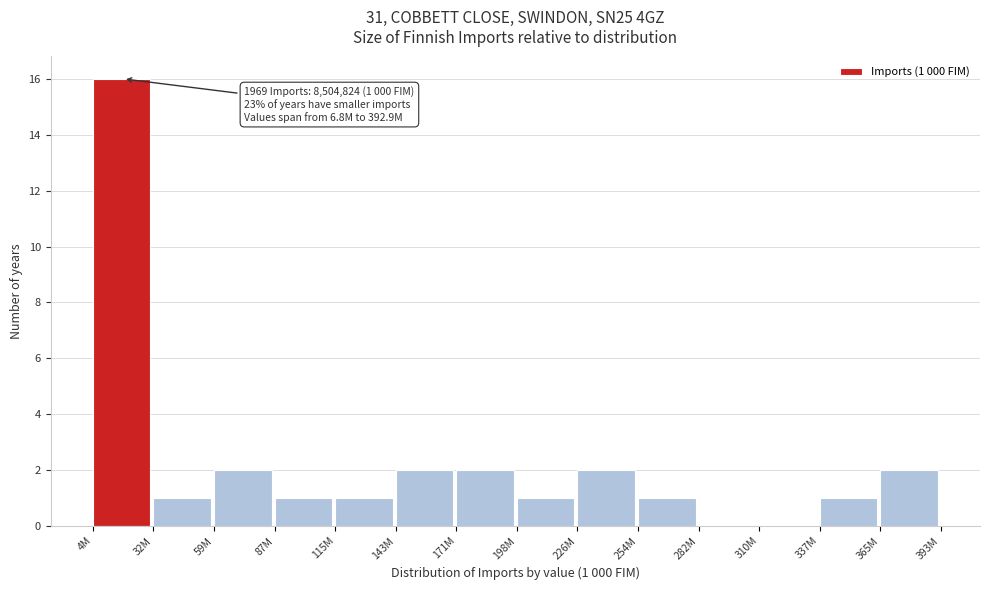

Reading left to right, what are all the values shown in this chart?

4M=16	32M=1	59M=2	87M=1	115M=1	143M=2	171M=2	198M=1	226M=2	254M=1	282M=0	310M=0	337M=1	365M=2